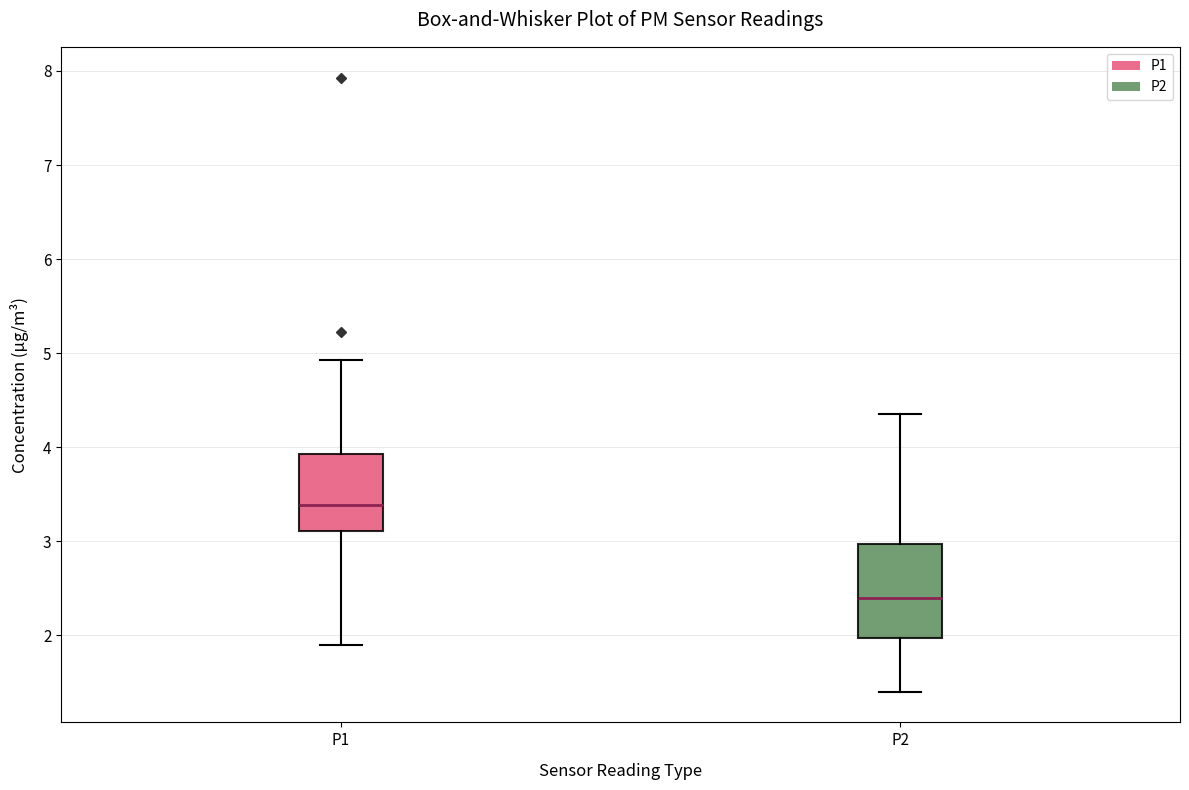

Which box is the tallest, from its lower edge to its upper edge?

P2